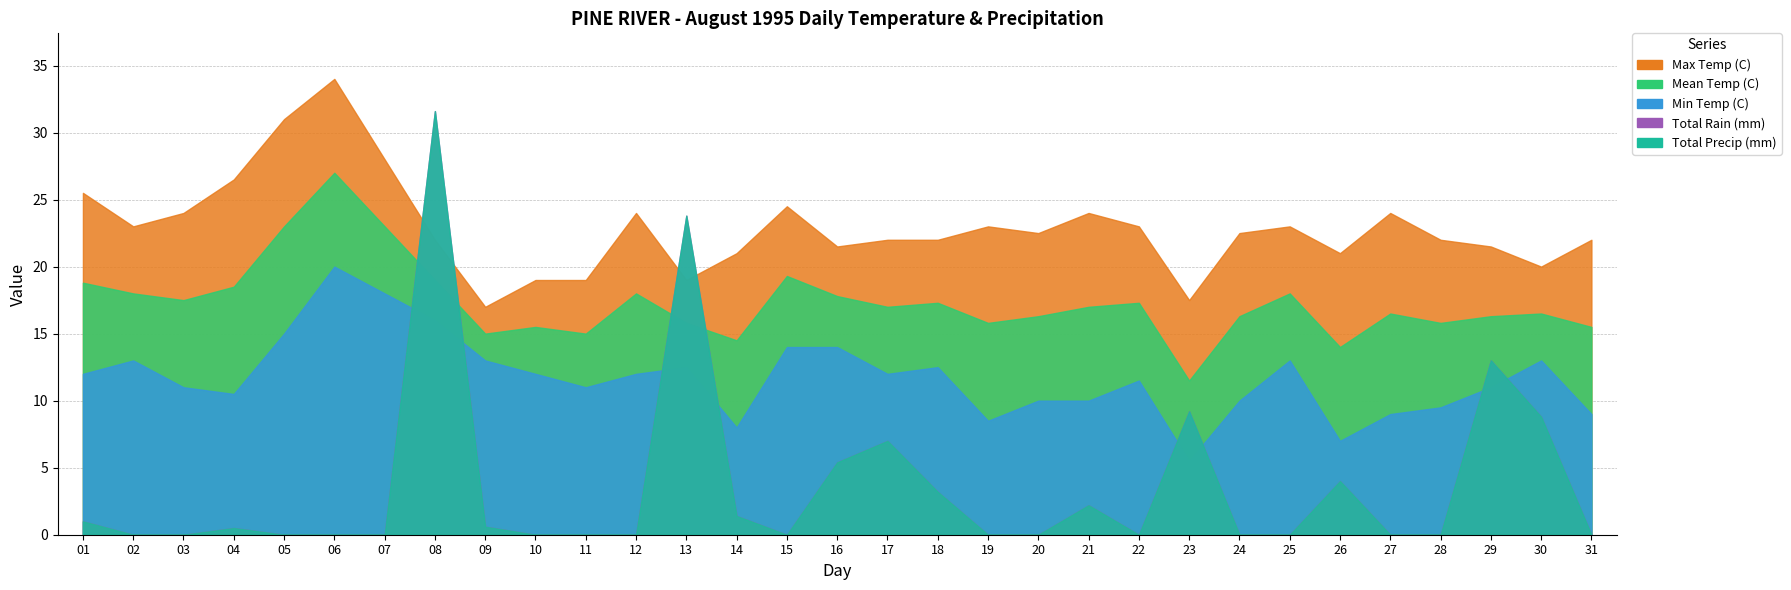

Which series ends up on top after the final intersection of Mean Temp (C) and Total Rain (mm)?

Mean Temp (C)